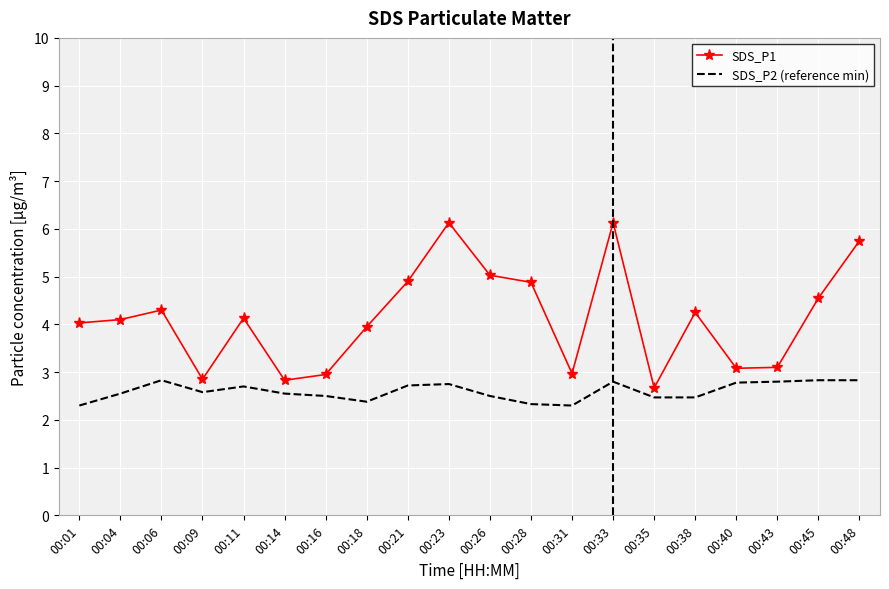

True or false: SDS_P2 (reference min) and SDS_P1 cross at least once.

False